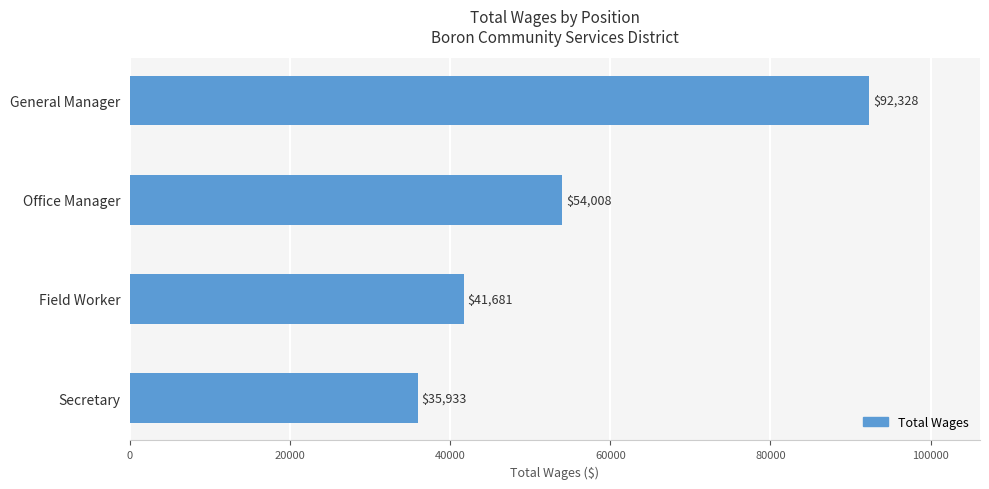

The chart shows a value of 92328 at General Manager. True or false?

True